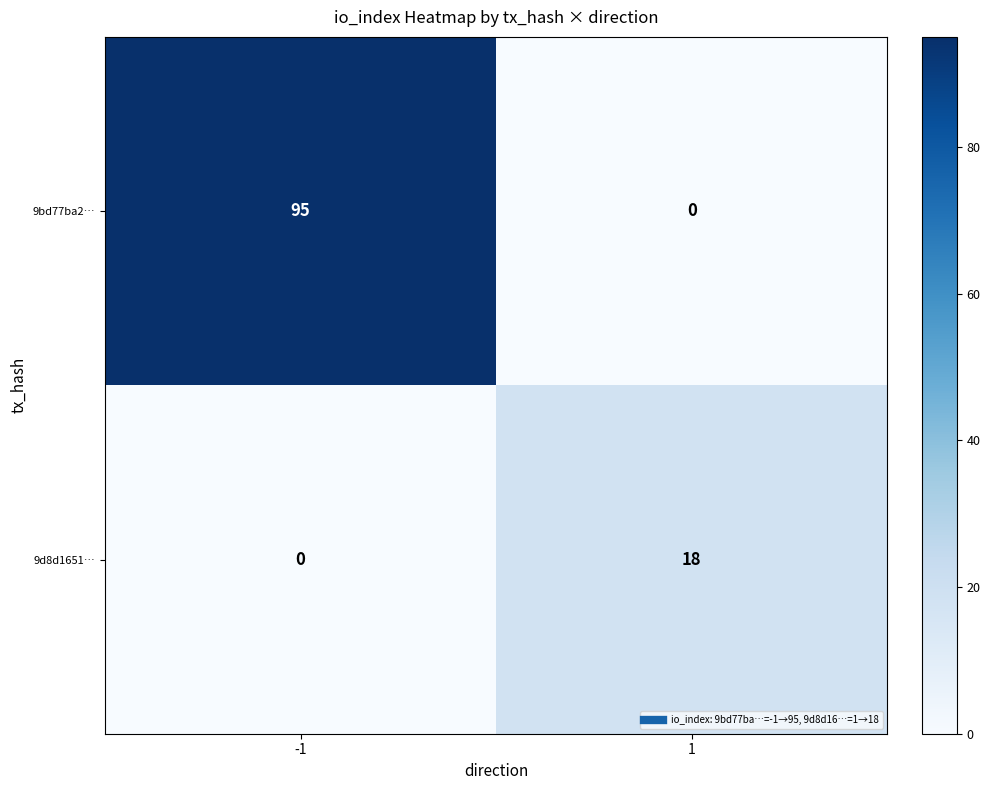

True or false: 9bd77ba2… has a value of 36 at -1.

False